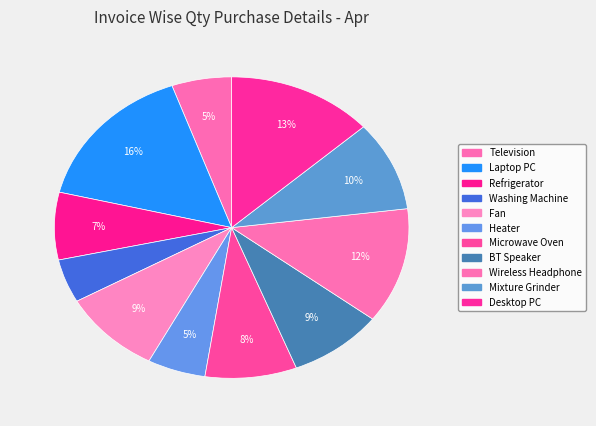

Is it true that Laptop PC is 26% of the pie?

False